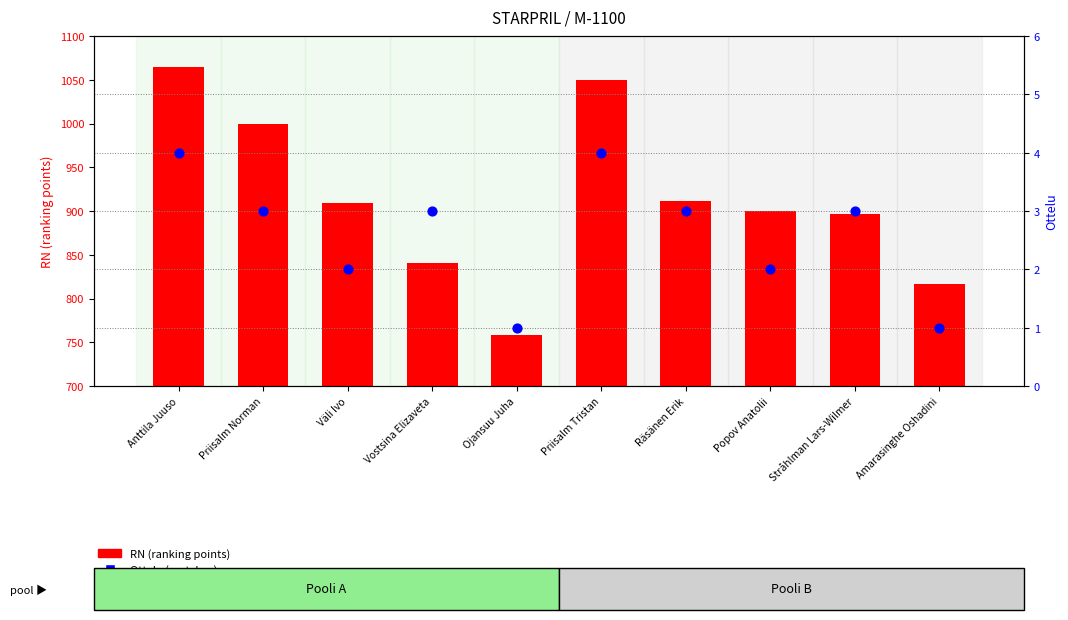

Which series has the widest spread of Y values?

RN (ranking)